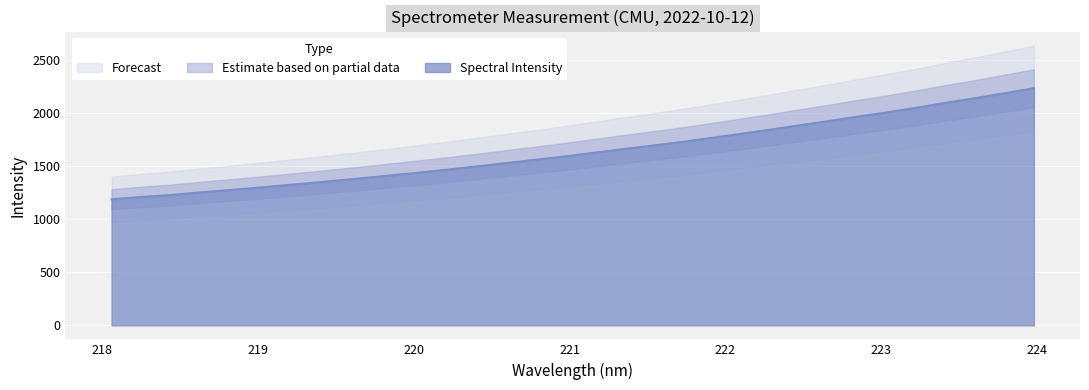

At which label does the data first exceed 1620?

221.1174